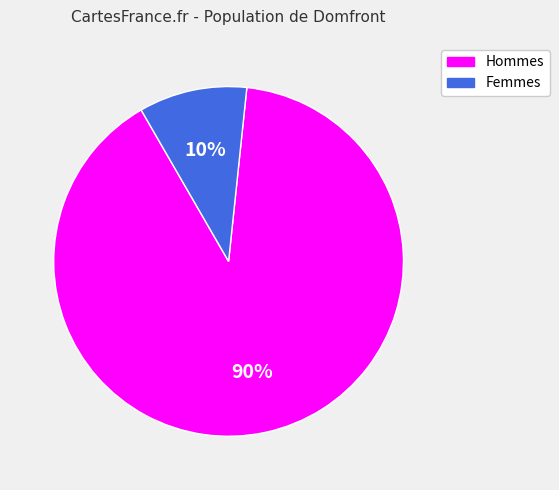

To the nearest percent, what is the difference between the largest and smallest slice percentages?

80%